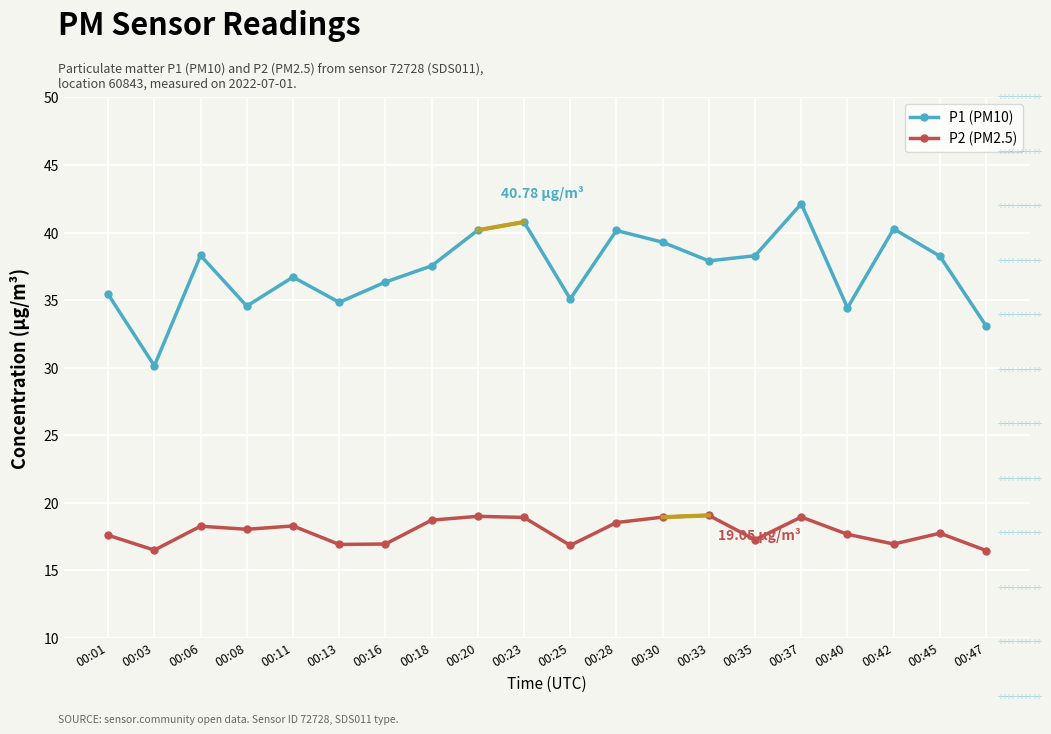

At which category does P1 (PM10) reach its first local valley?

00:03